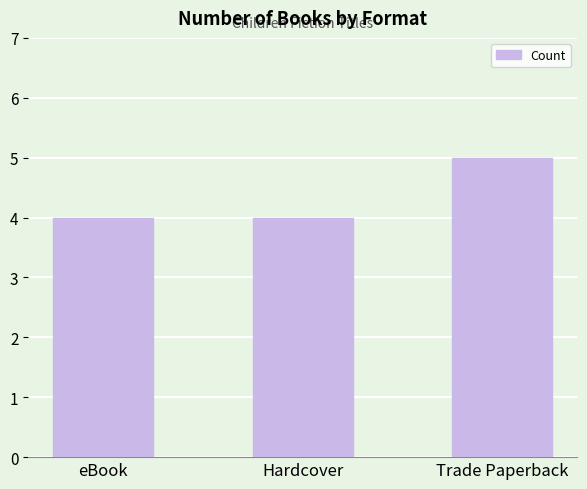

How many bars are there in total?

3